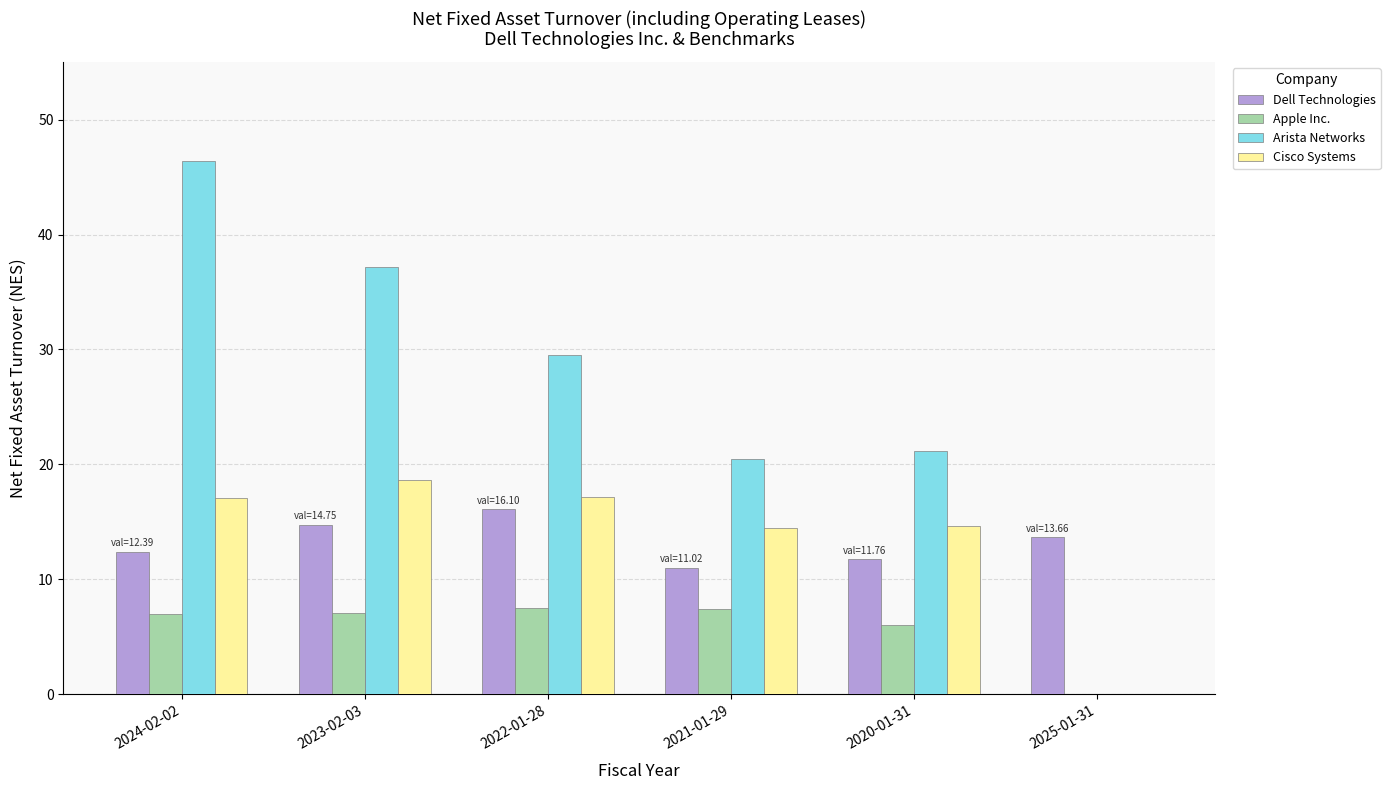

At which category is the sum across all series the highest?

2024-02-02